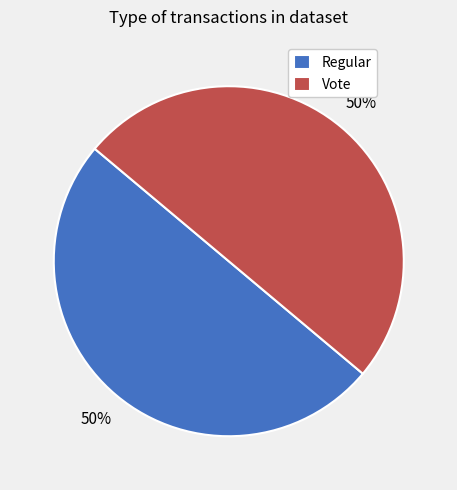

Is it true that Vote is 37% of the pie?

False